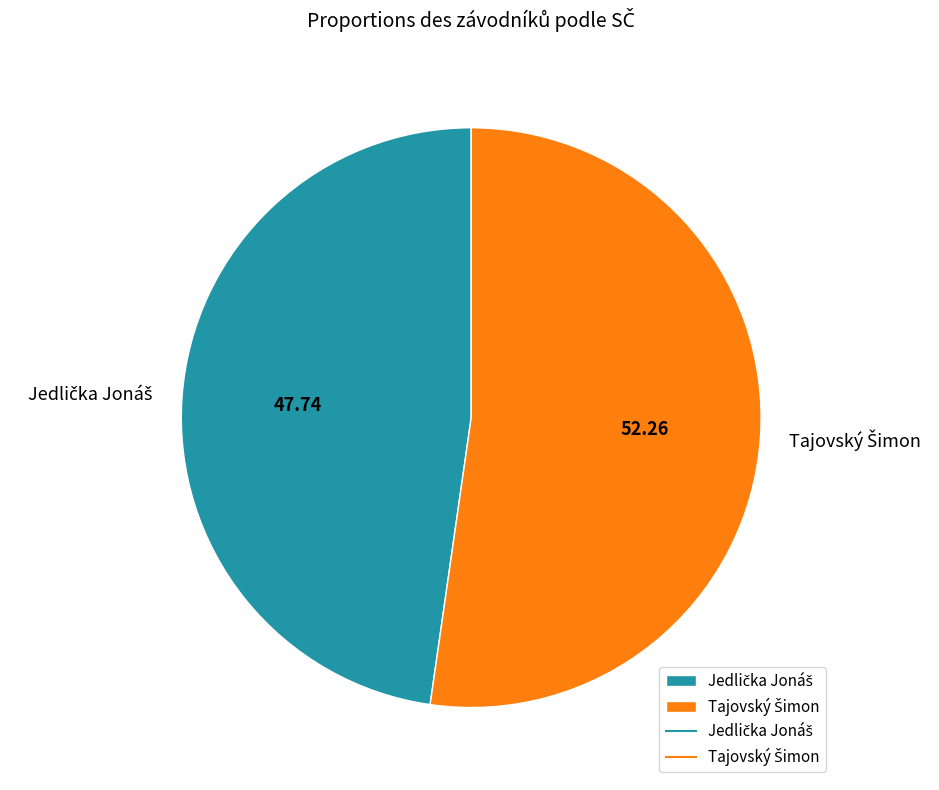

Is there any slice that represents more than half of the pie?

Yes